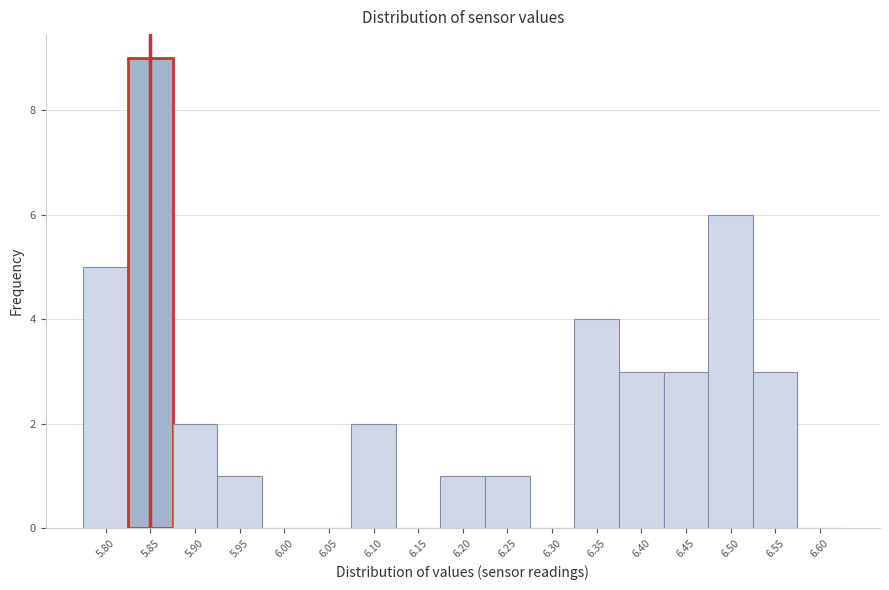

Reading left to right, what are all the values shown in this chart?

5.80=5	5.85=9	5.90=2	5.95=1	6.00=0	6.05=0	6.10=2	6.15=0	6.20=1	6.25=1	6.30=0	6.35=4	6.40=3	6.45=3	6.50=6	6.55=3	6.60=0